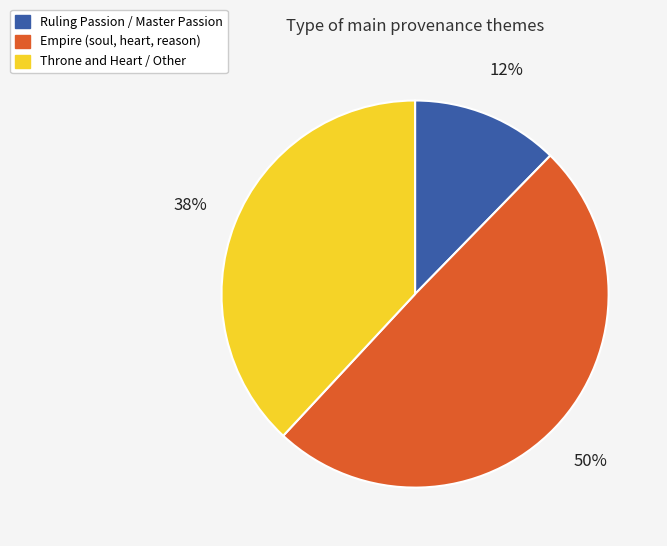

What is the largest slice in the pie chart?

Empire (soul, heart, reason)